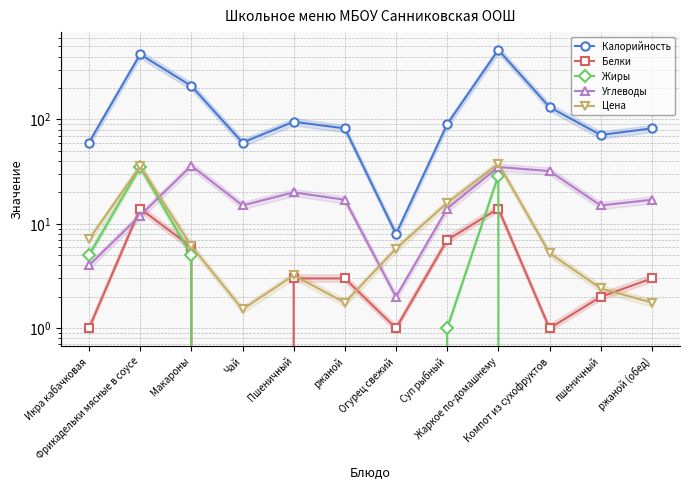

Rank the categories by Жиры value from highest to lowest.

Фрикадельки мясные в соусе, Жаркое по-домашнему, Икра кабачковая, Макароны, Суп рыбный, Чай, Пшеничный, ржаной, Огурец свежий, Компот из сухофруктов, пшеничный, ржаной (обед)